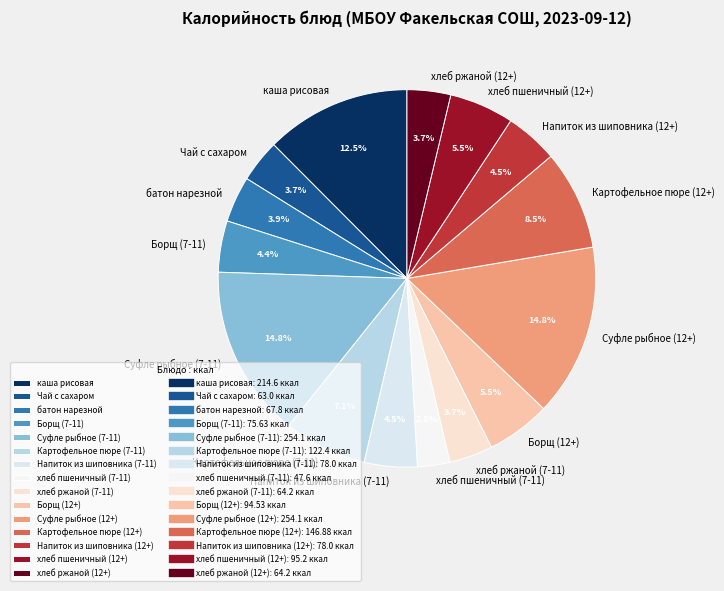

Count the number of slices in the pie.

15